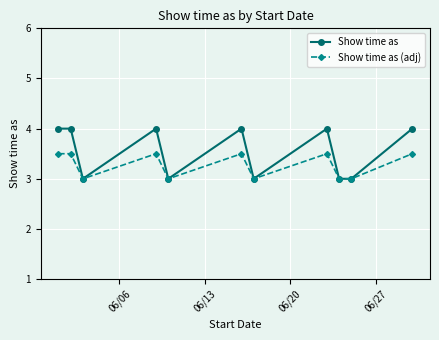

How many series are shown in this chart?

2